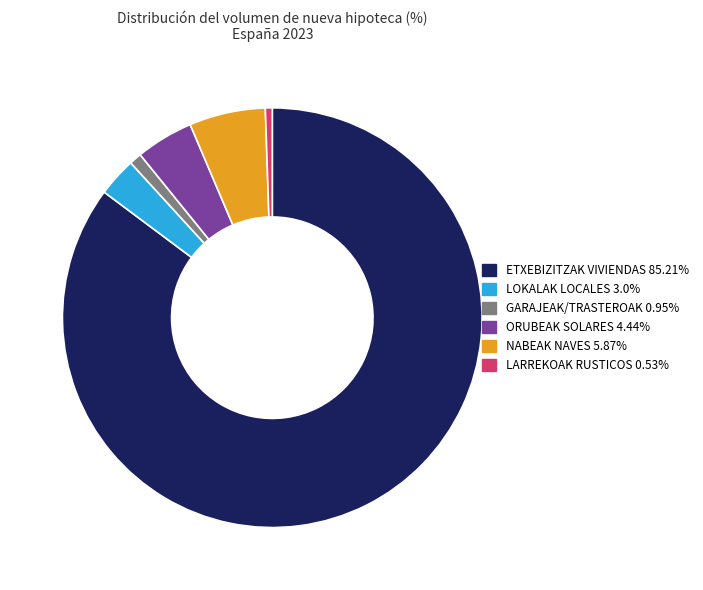

Count the number of slices in the pie.

6